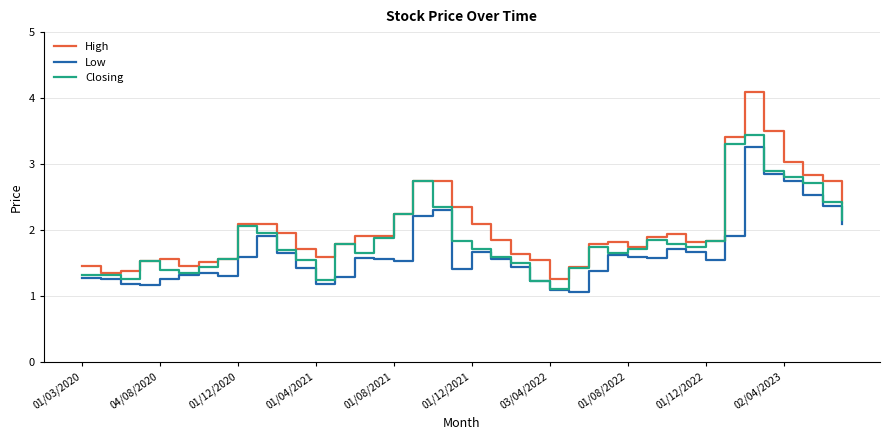

How many lines are shown in the chart?

3